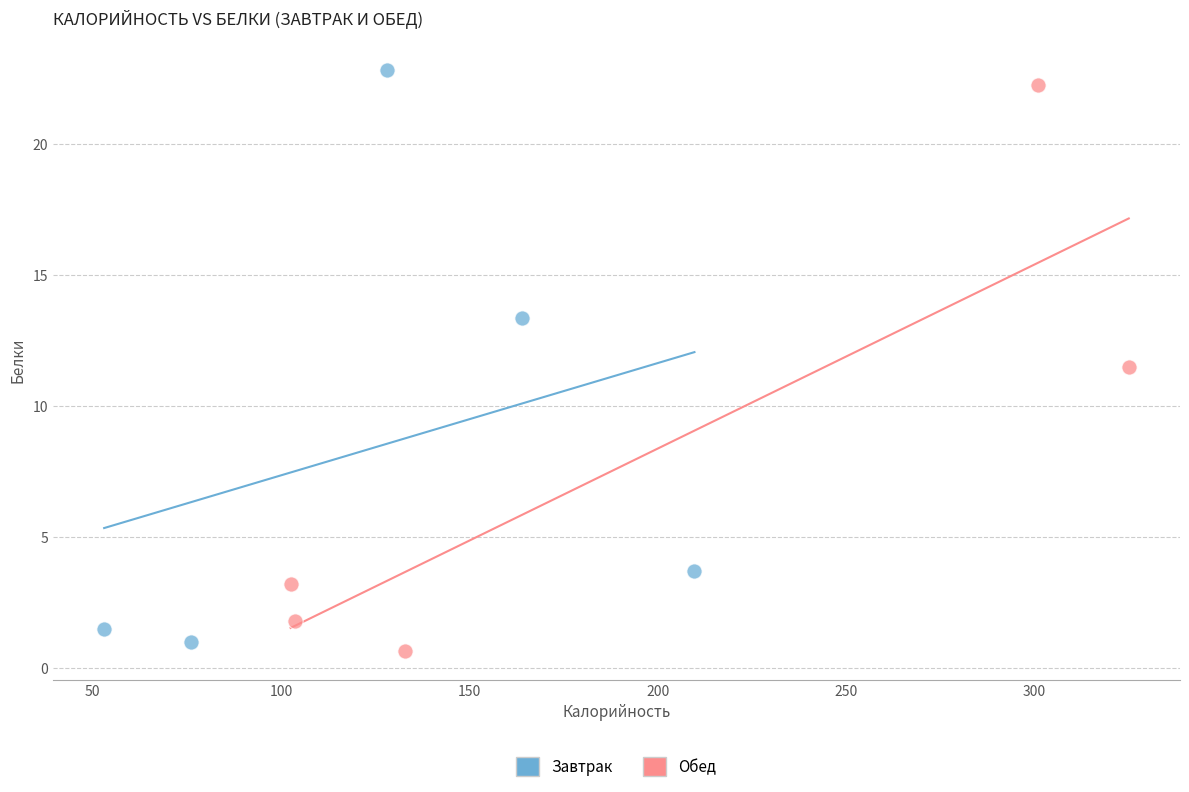

What are all the series names shown in the legend?

Завтрак, Обед